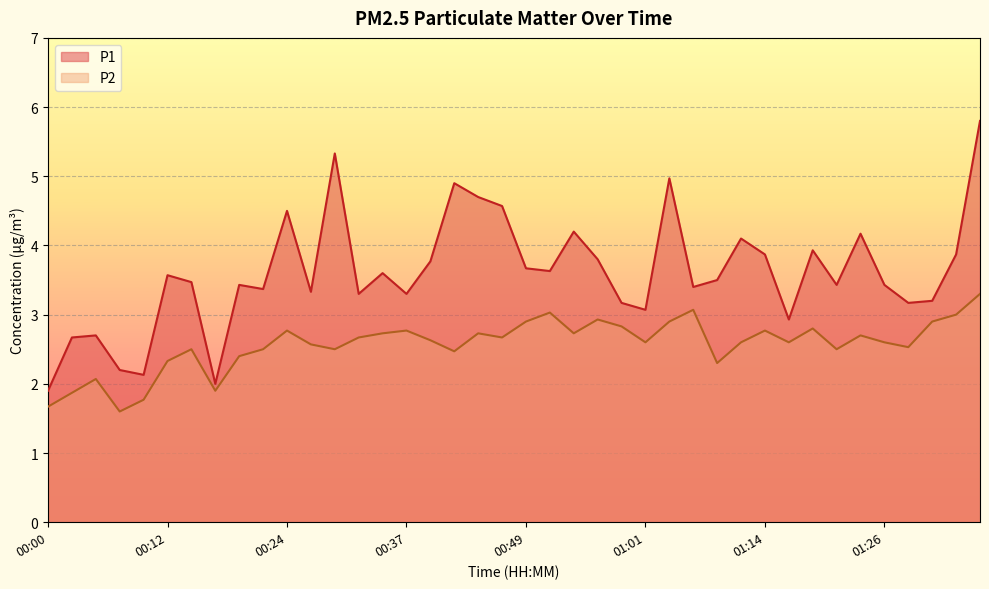

What is the lowest value of the P1 series?

1.9